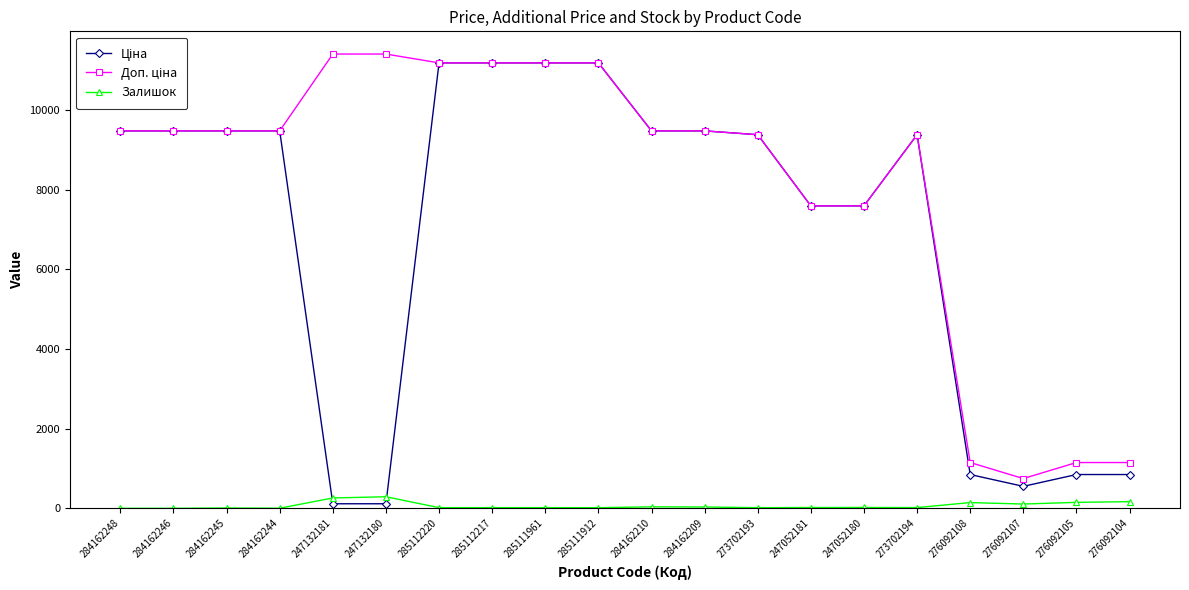

What is the difference between the highest and lowest values at 276092108?

1005.7